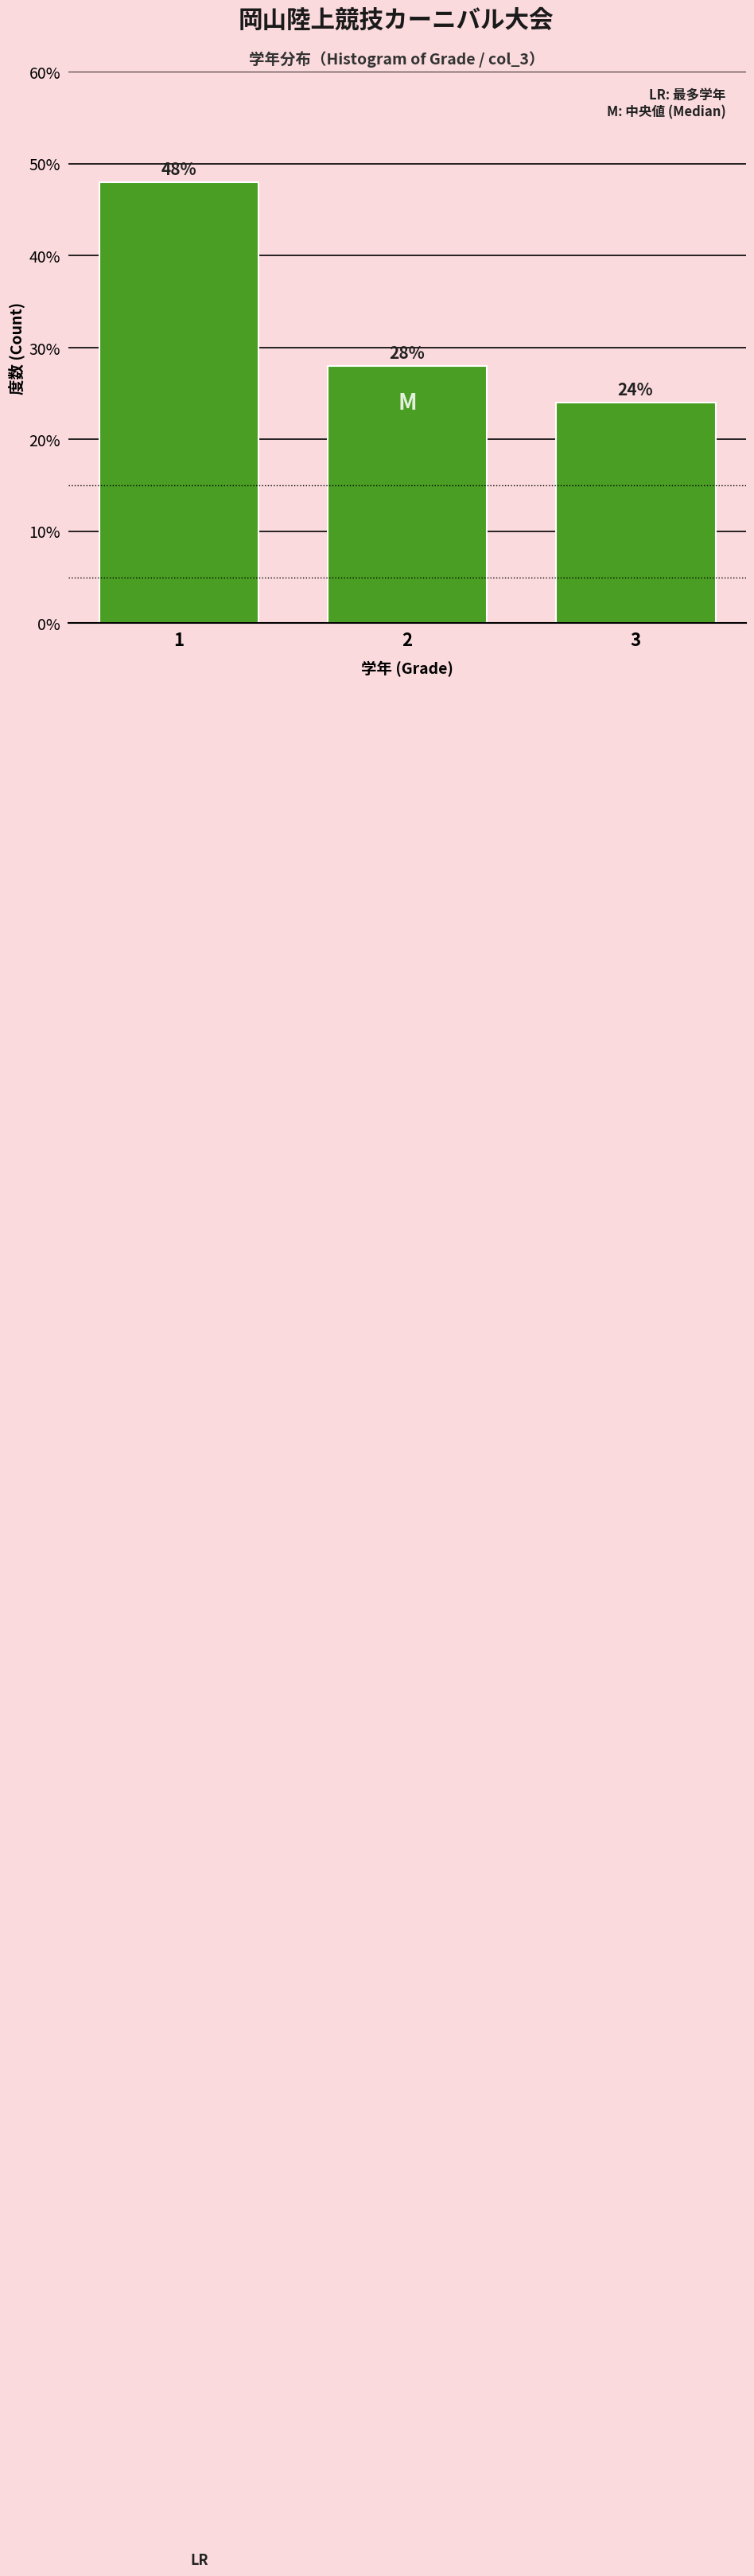

Reading left to right, extract all data points from this chart.

1=48.0	2=28.0	3=24.0